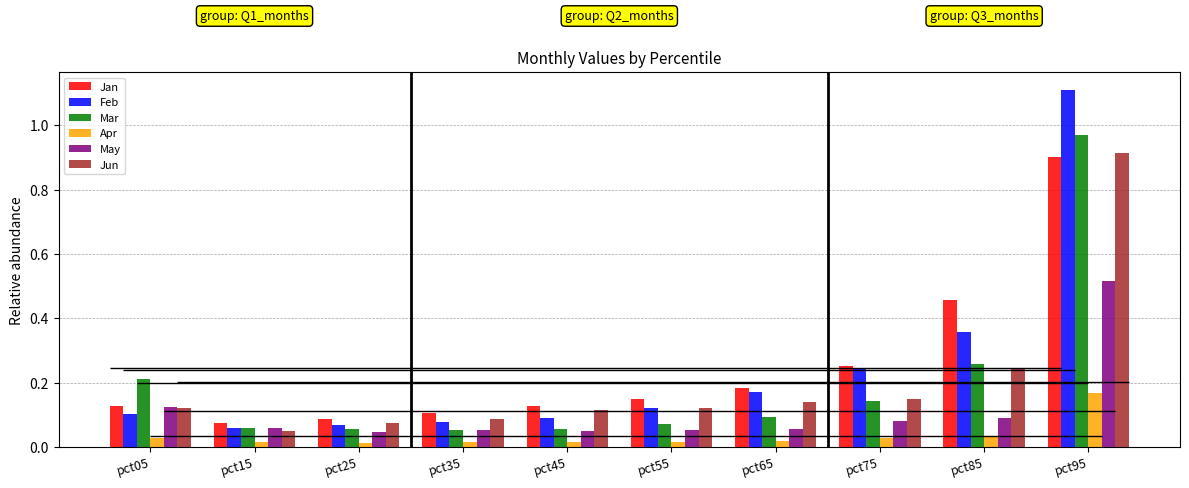

What is the difference between the maximum and minimum values in the Feb series?

1.0